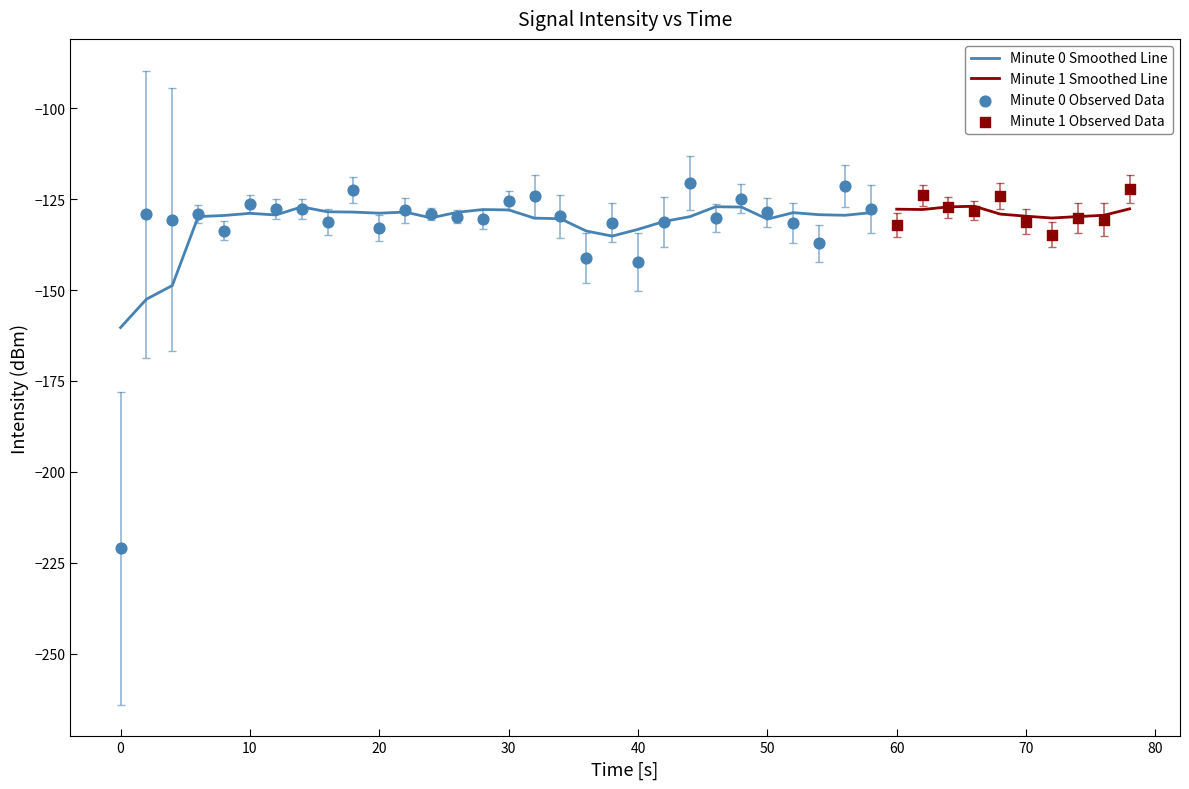

Is it true that Minute 0 Smoothed Line equals -42.0 at 30?

False